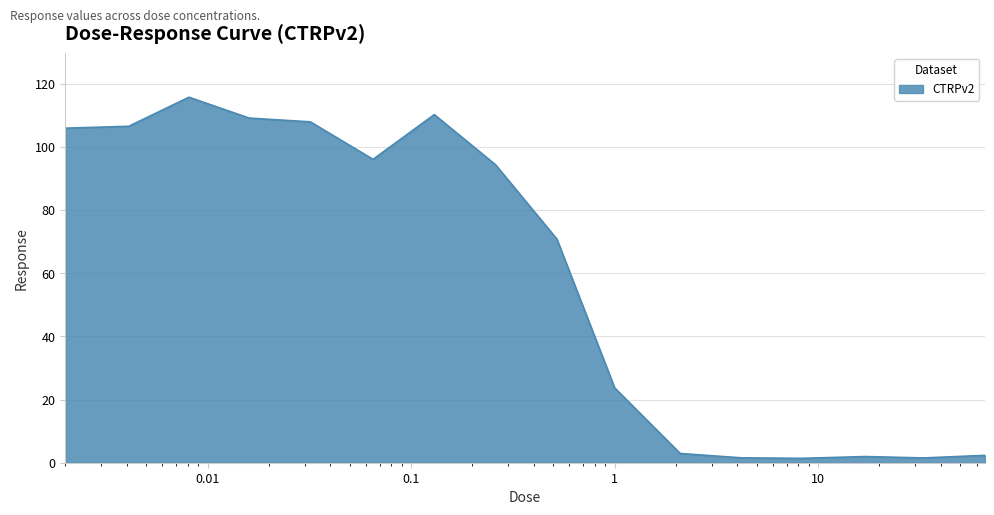

What is the maximum value shown in the chart?

115.7